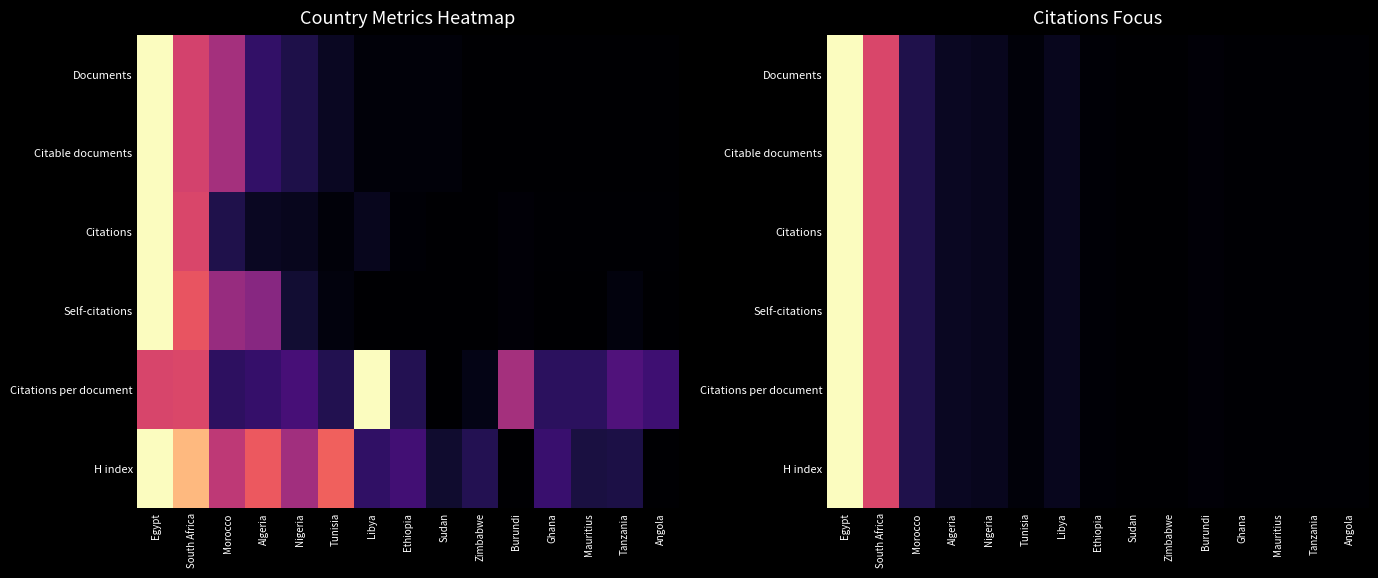

Between Morocco and Ghana, which series saw the biggest shift?

Documents